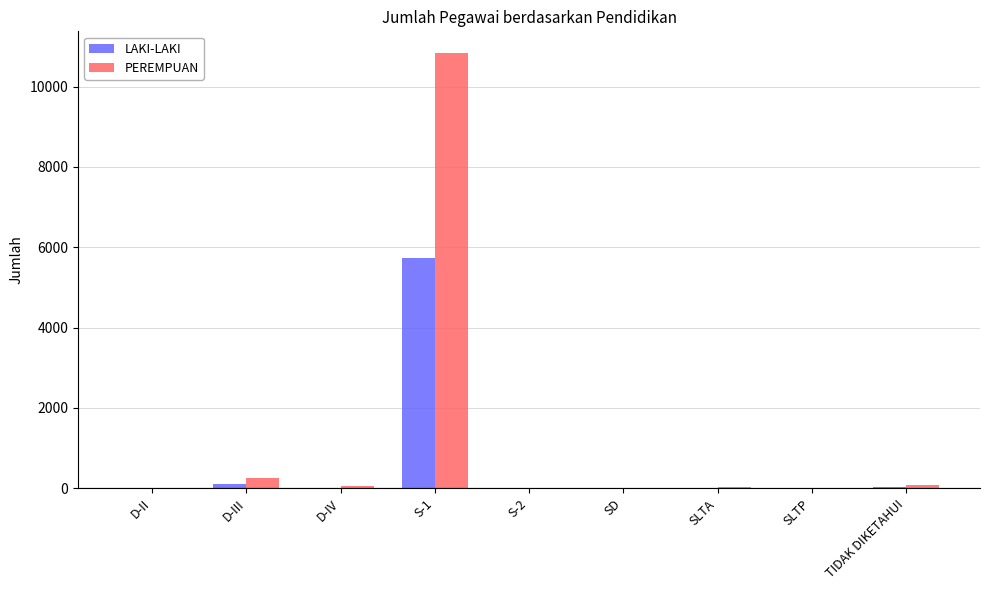

Are the bars horizontal?

No